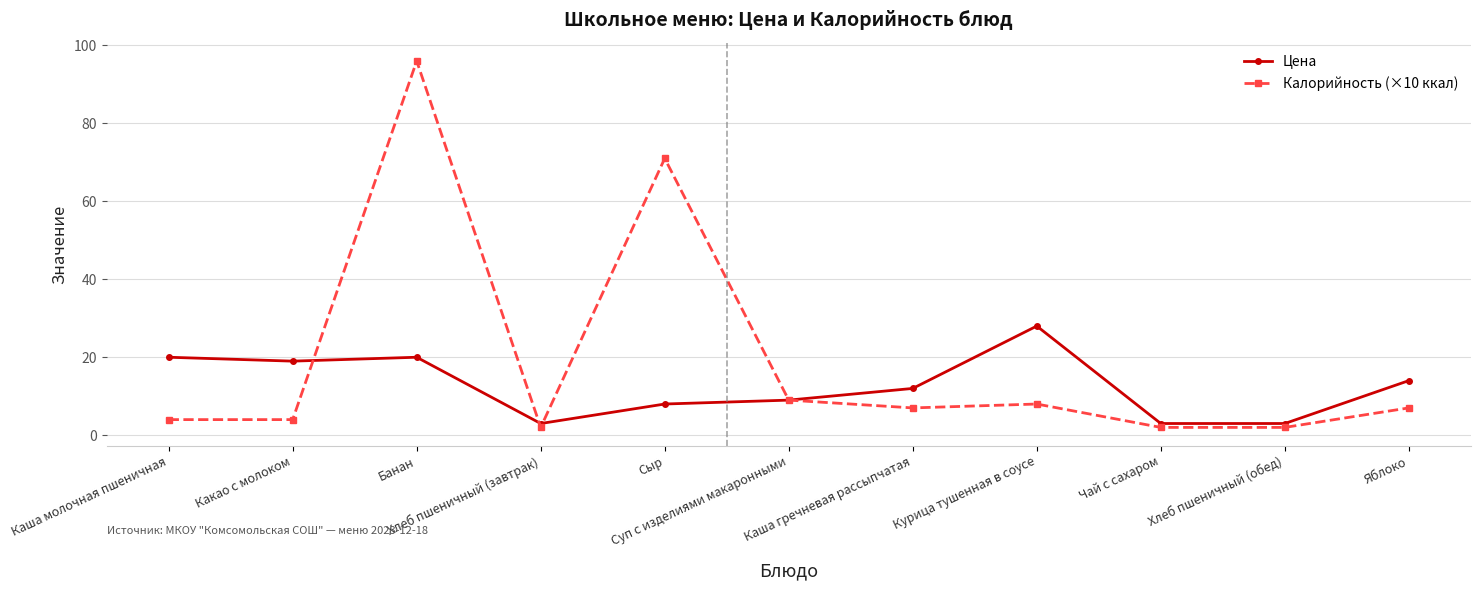

What value does the Калорийность (×10 ккал) series have at Сыр, to the nearest 5?

70